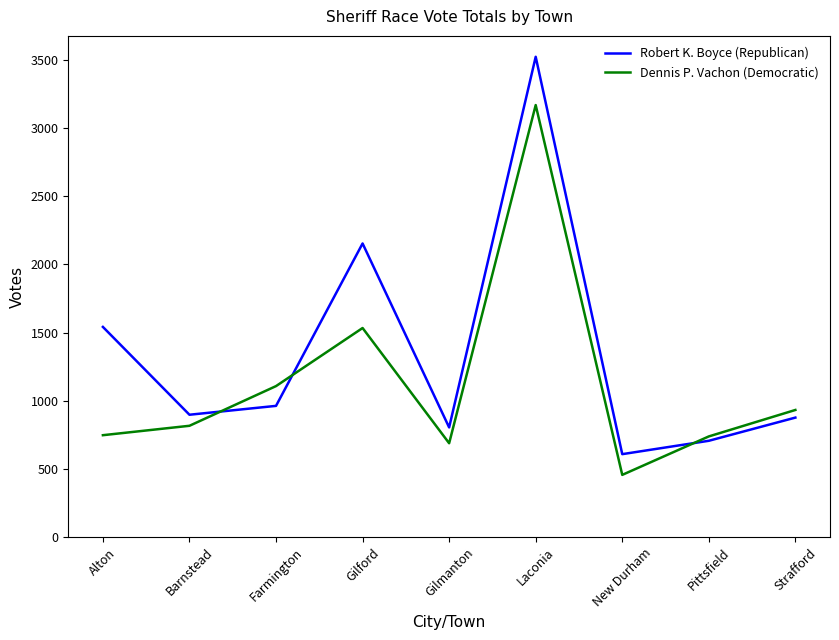

What is the spread (max minus min) of values at Gilmanton?

116